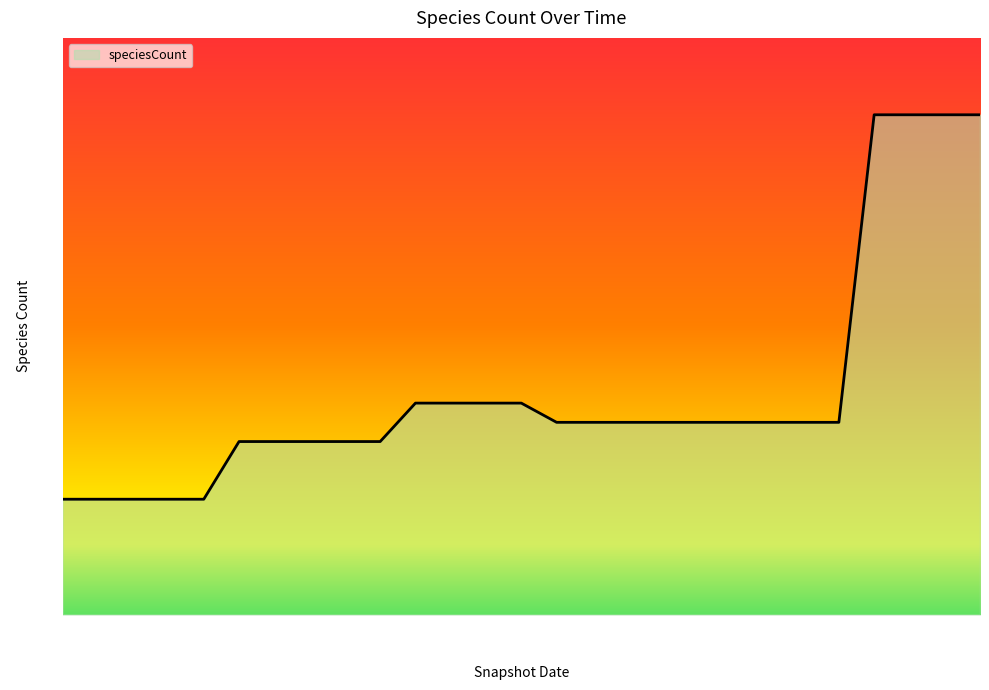

What is the greatest value displayed?

126